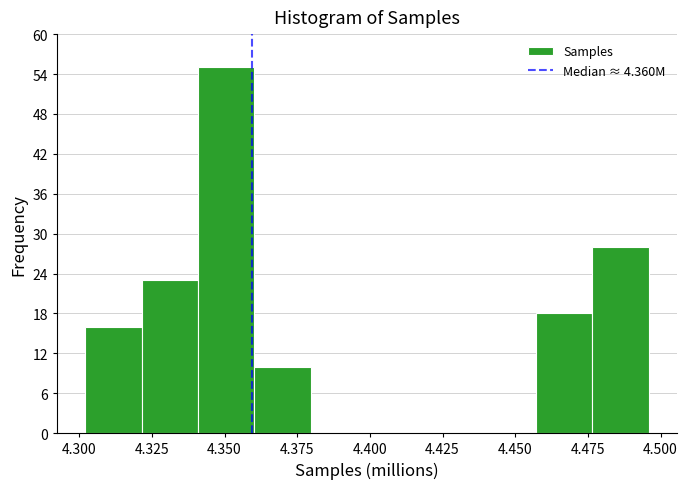

Around what value on the x-axis is the tallest bar? Give the approximate position of its centre, as read against the axis.

4.350